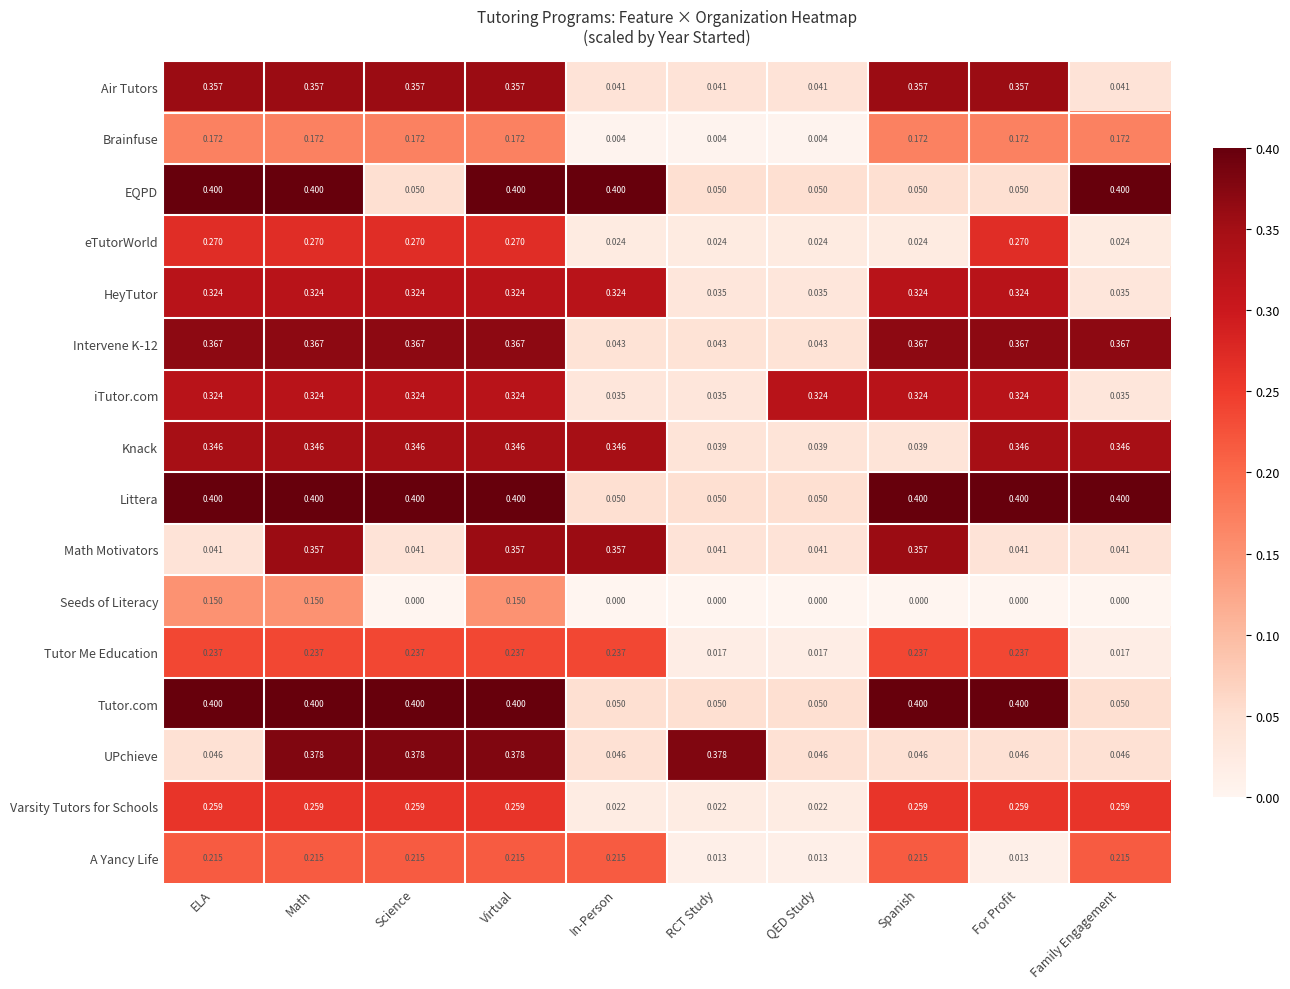

Is the value of Math Motivators at RCT Study greater than the value of EQPD at RCT Study?

No